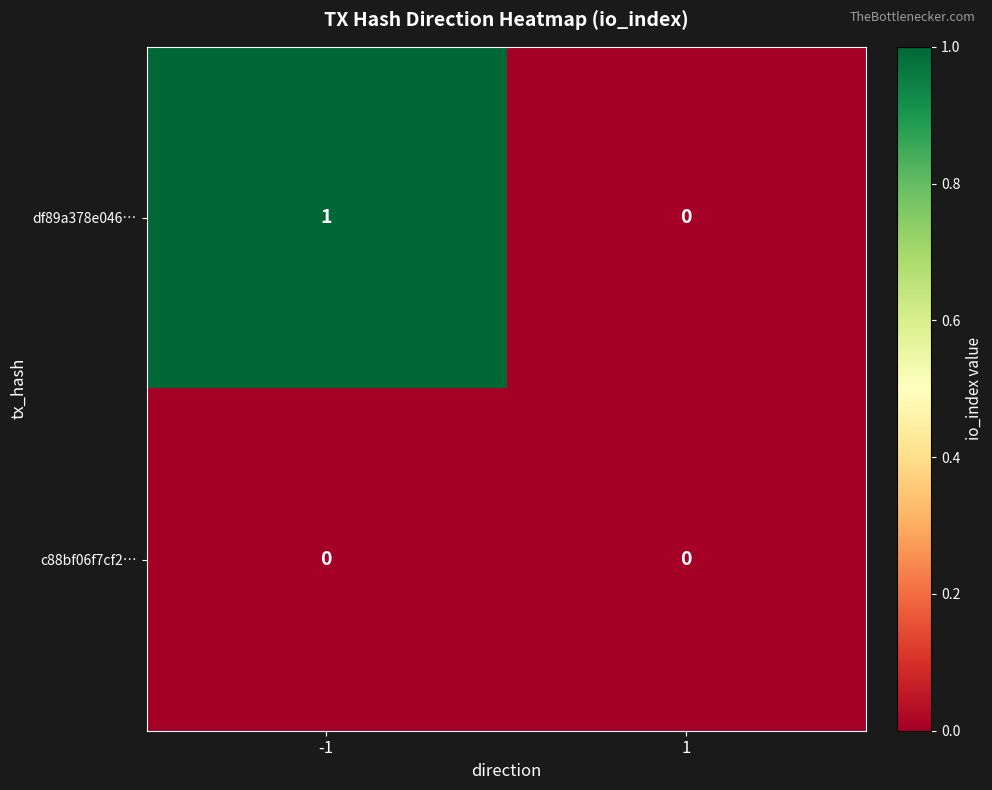

Which series has the largest total across all categories?

df89a378e046…